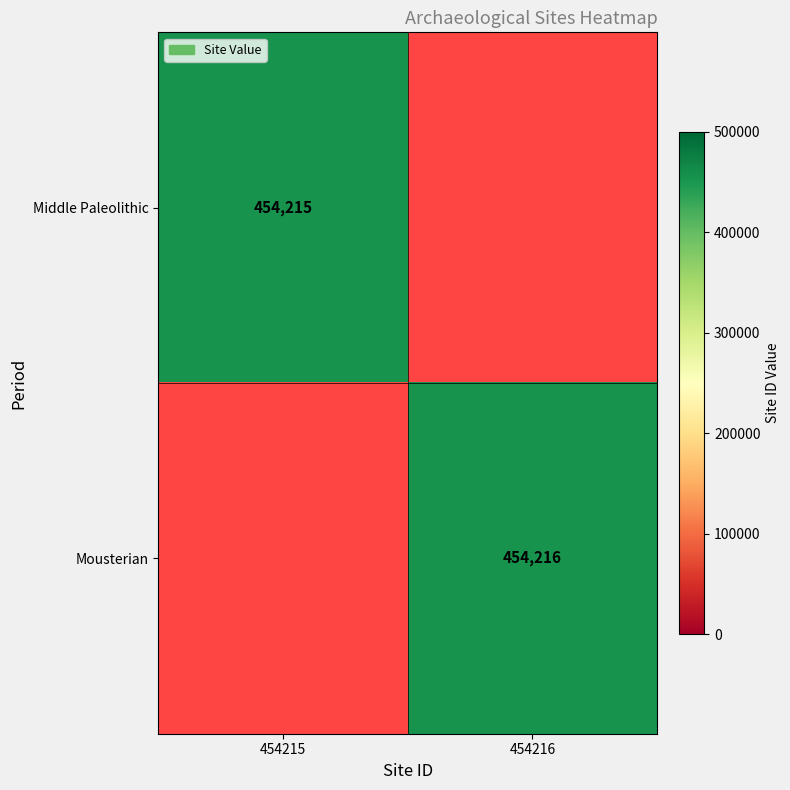

The value of Mousterian at 454216 is 252831.1. True or false?

False